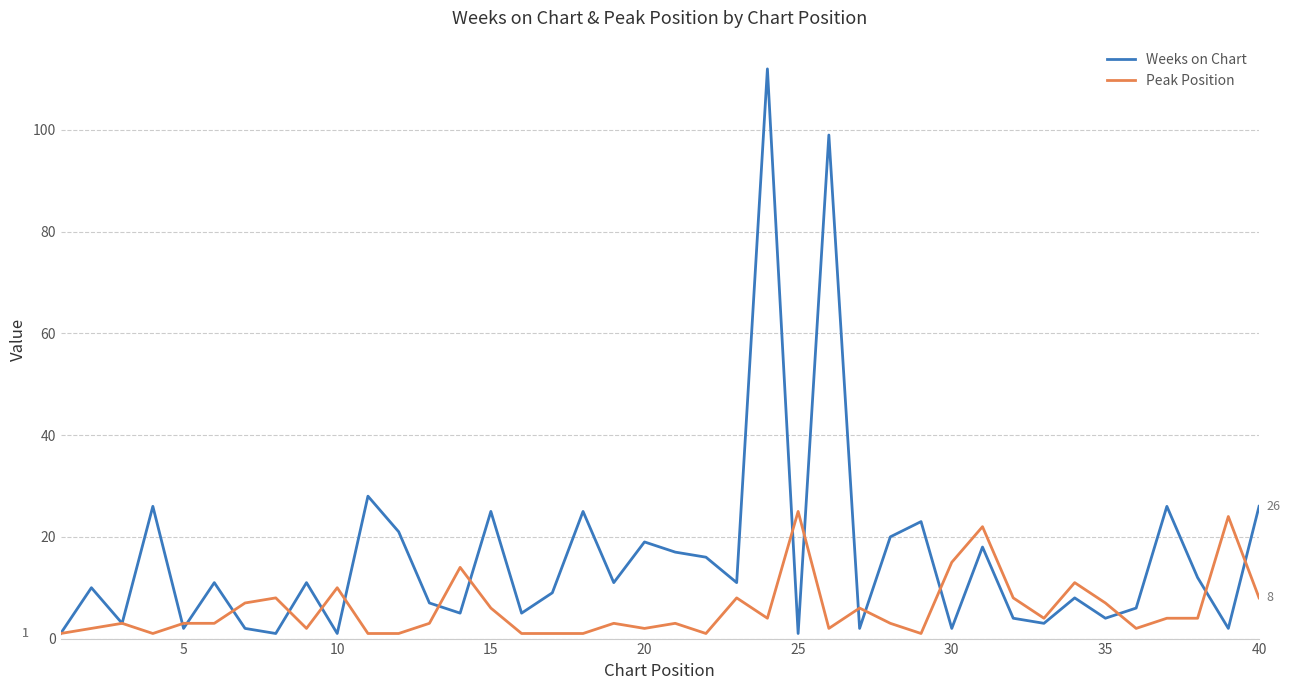

What are all the series names shown in the legend?

Weeks on Chart, Peak Position